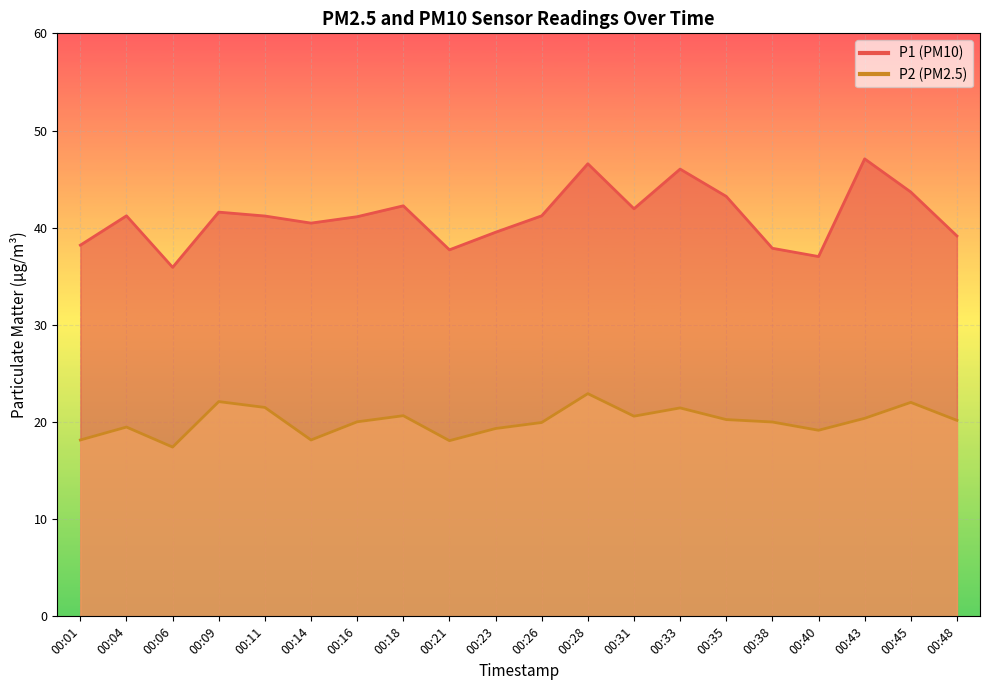

At which category is the sum across all series the highest?

00:28